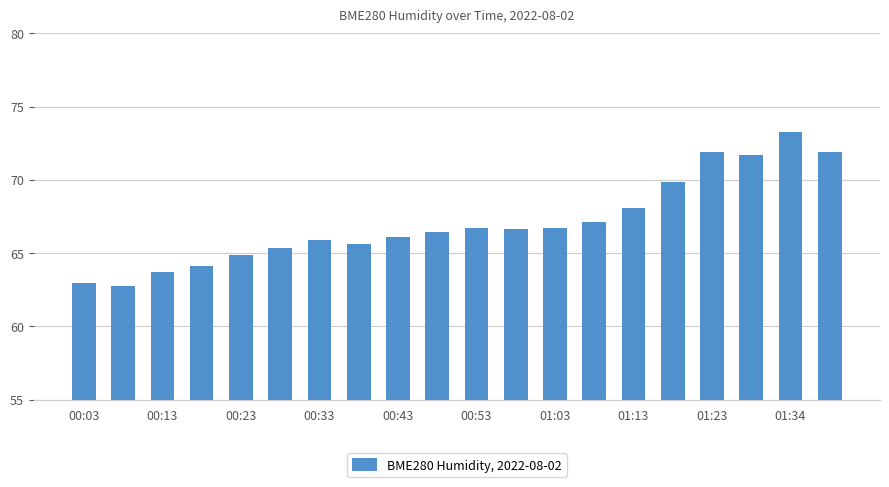

What is the value of the 20th bar from the left?

71.9